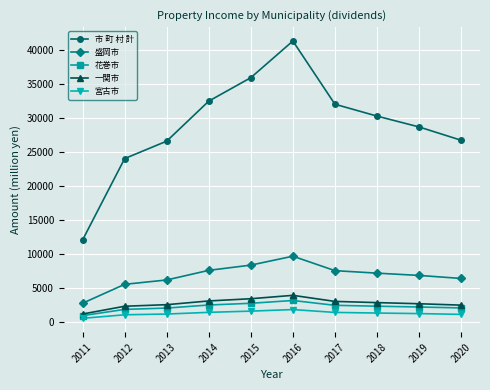

What is the maximum value for 市 町 村 計?

41289